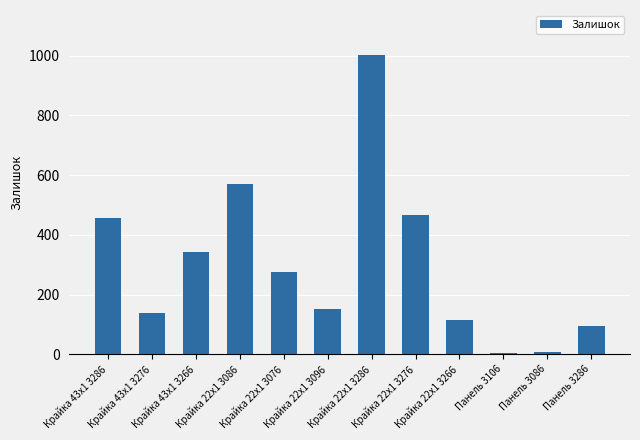

Reading left to right, transcribe all the data shown in this chart.

Крайка 43x1 3286=458	Крайка 43x1 3276=138	Крайка 43x1 3266=344	Крайка 22x1 3086=570	Крайка 22x1 3076=277	Крайка 22x1 3096=153	Крайка 22x1 3286=1003	Крайка 22x1 3276=465	Крайка 22x1 3266=114	Панель 3106=3	Панель 3086=9	Панель 3286=96